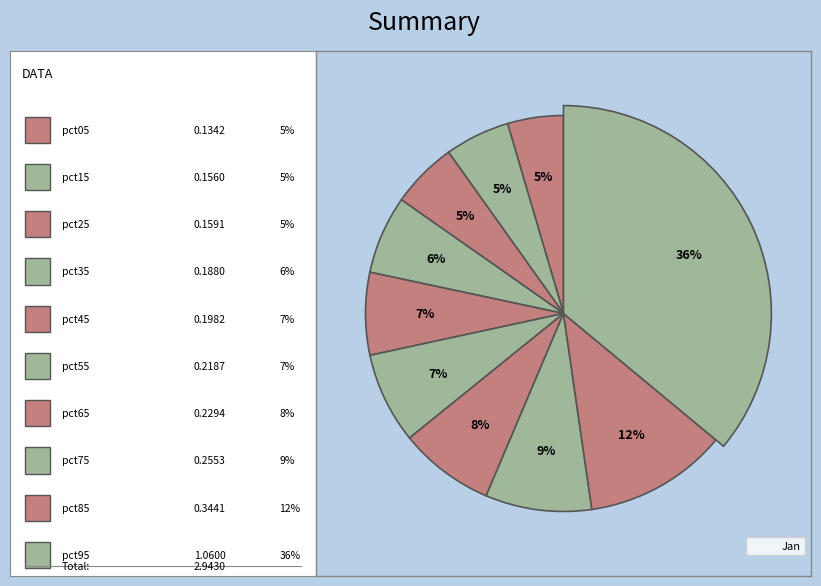

To the nearest percent, what is the combined percentage of pct75 and pct15?

14%